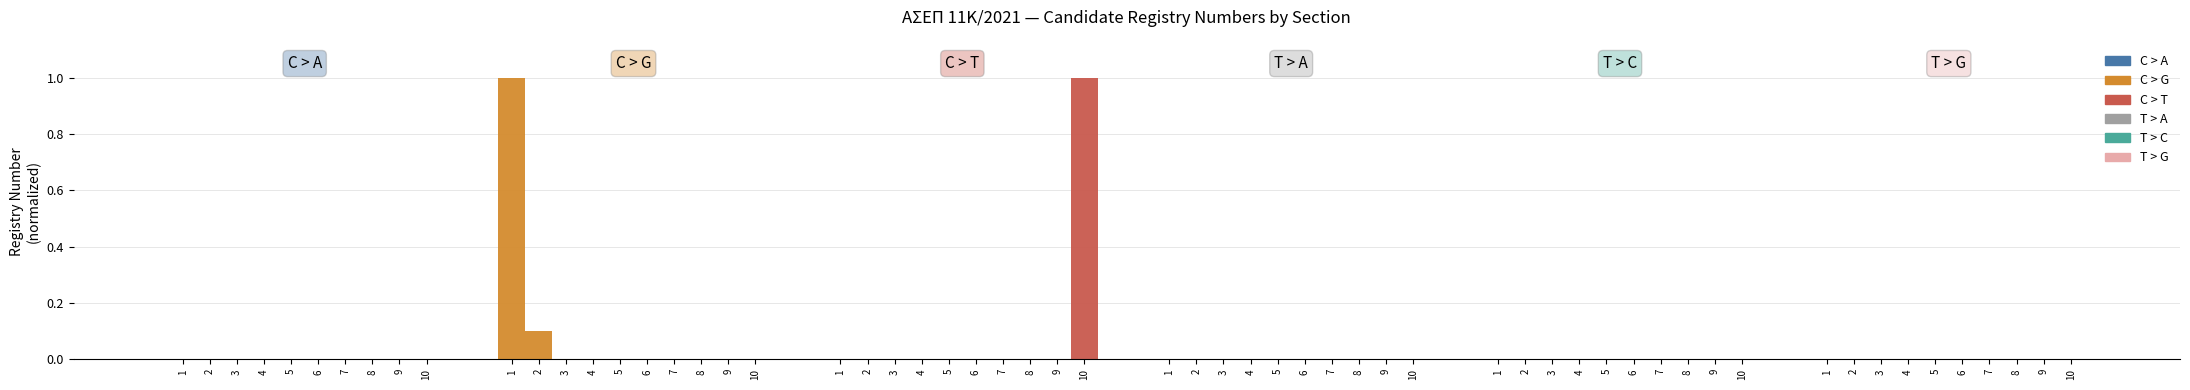

The C > T series shows 1.0 at 10. True or false?

True